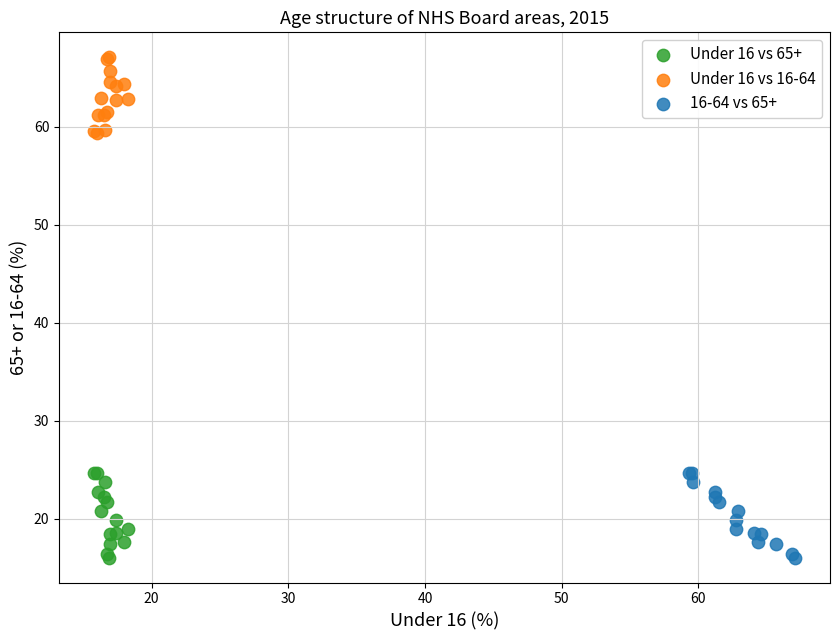

Which series reaches the maximum Y coordinate?

Under 16 vs 16-64